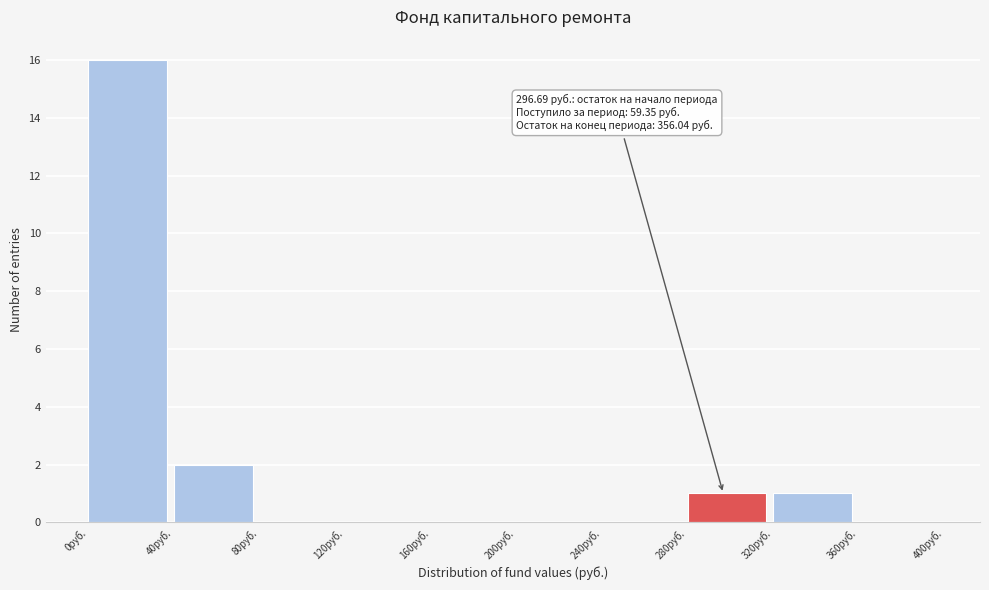

Over which range of the x-axis is the bar tallest?

0 to 40